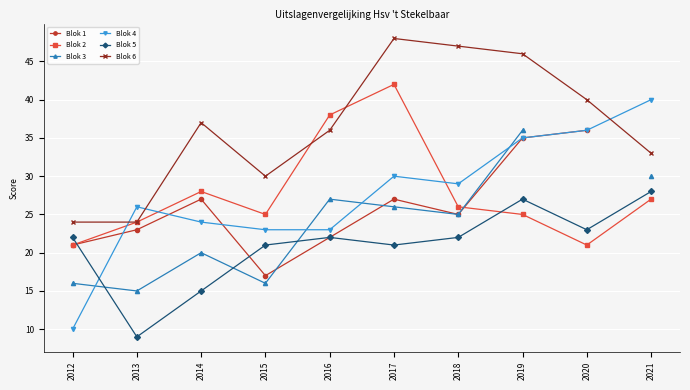

Which has a higher value, 2015 or 2013?

2013